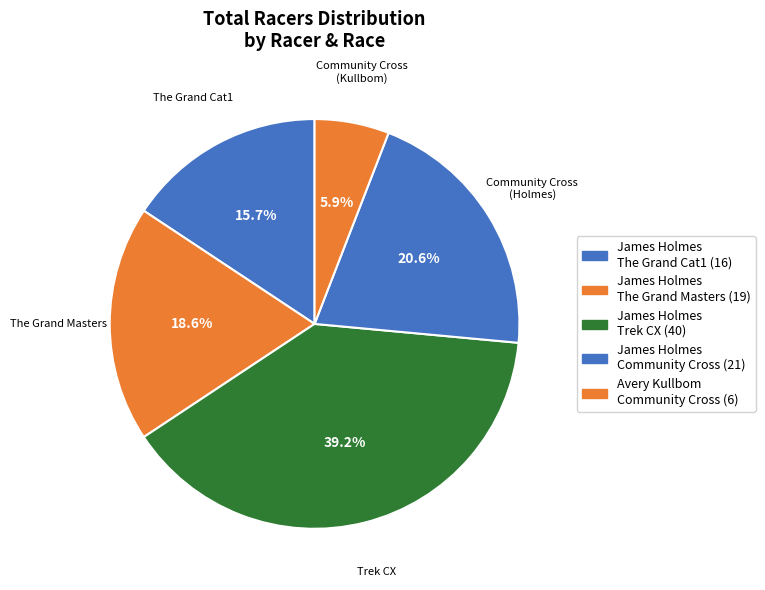

How many segments does this pie chart have?

5